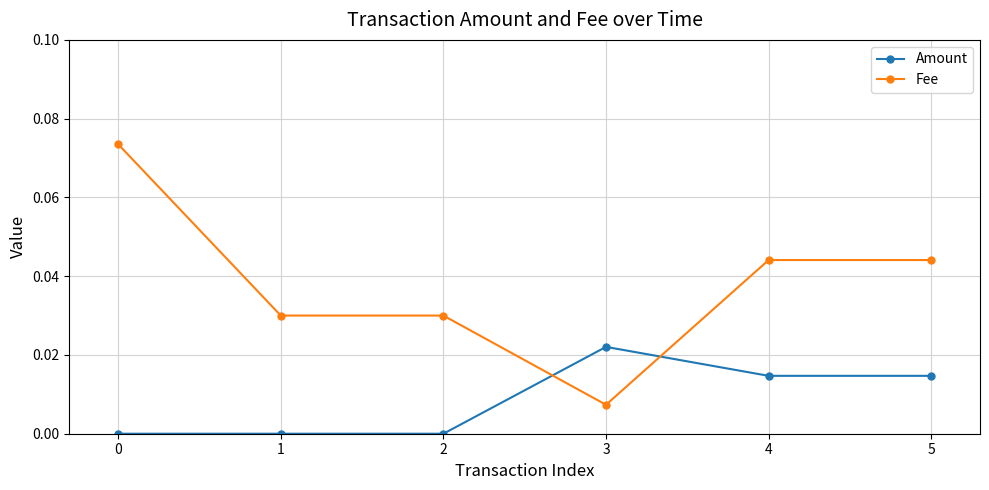

True or false: Amount has more than 2 interior local peaks.

False